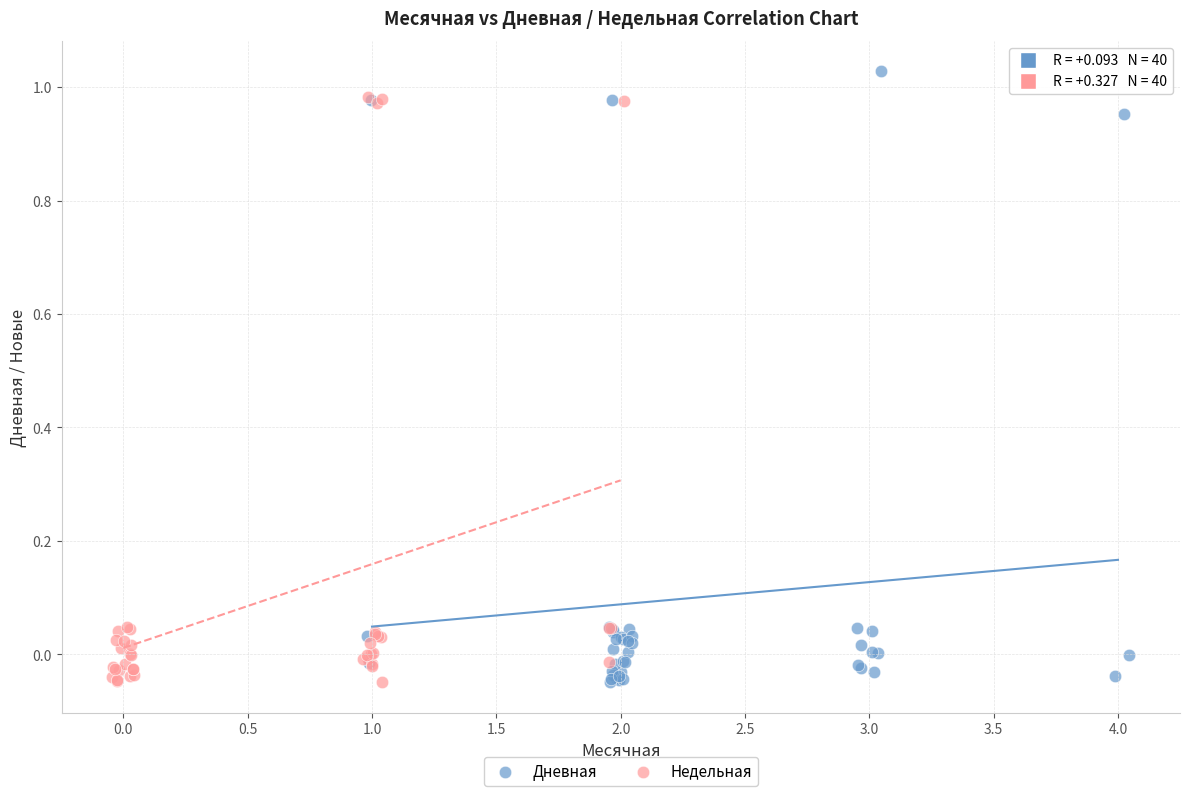

Which series has the largest Y range (max minus min)?

Дневная